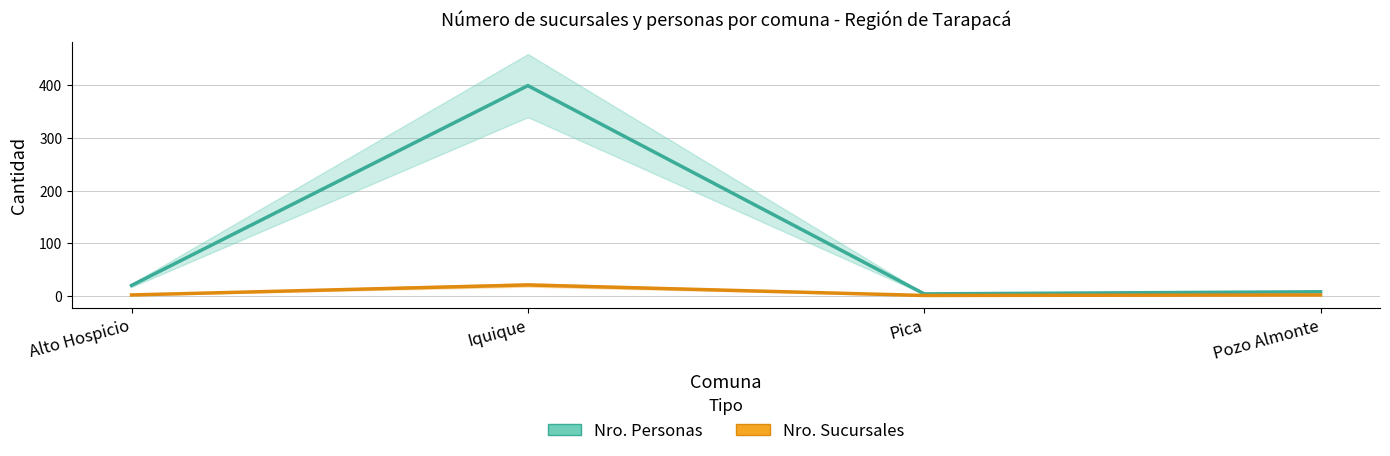

True or false: Nro. Sucursales and Nro. Personas intersect in this chart.

False